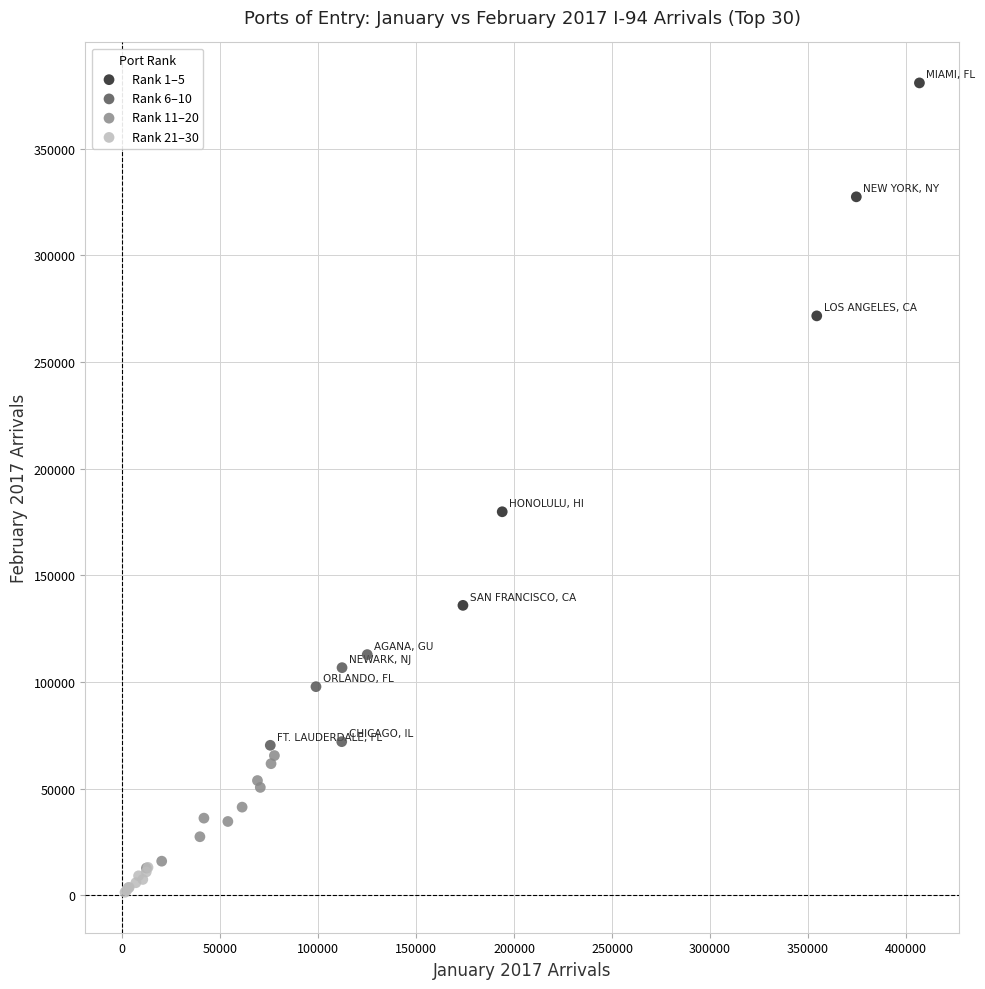

Which series contains the highest Y value?

Rank 1–5